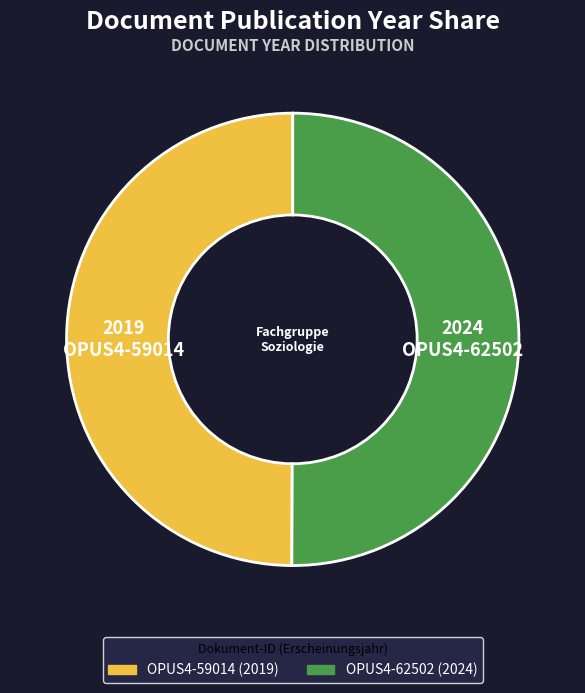

Is the sum of OPUS4-59014 and OPUS4-62502 greater than half?

Yes